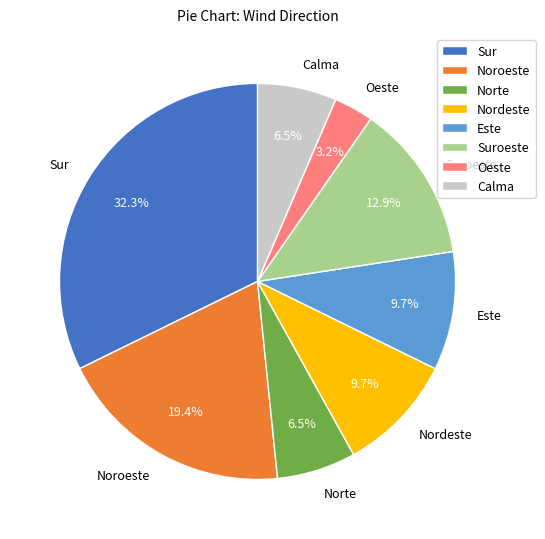

Combined, do Norte and Sur account for over 50%?

No